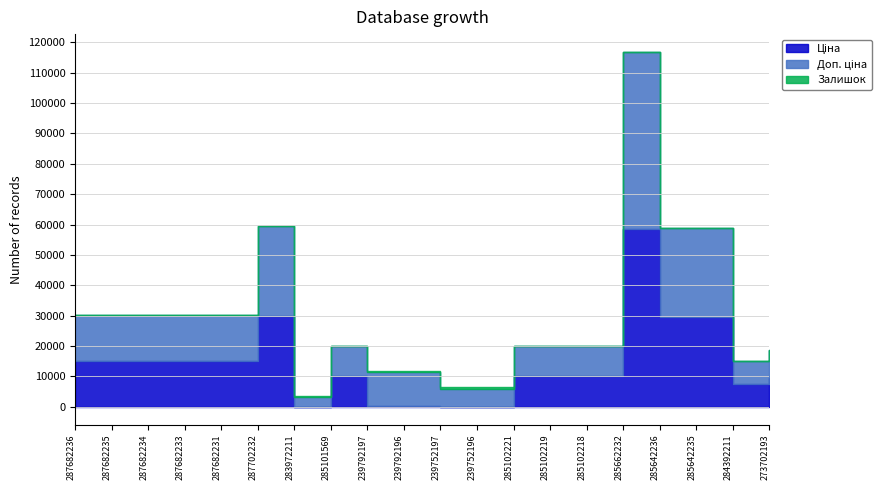

Is the value of Доп. ціна at 287682231 greater than the value of Ціна at 239792197?

Yes